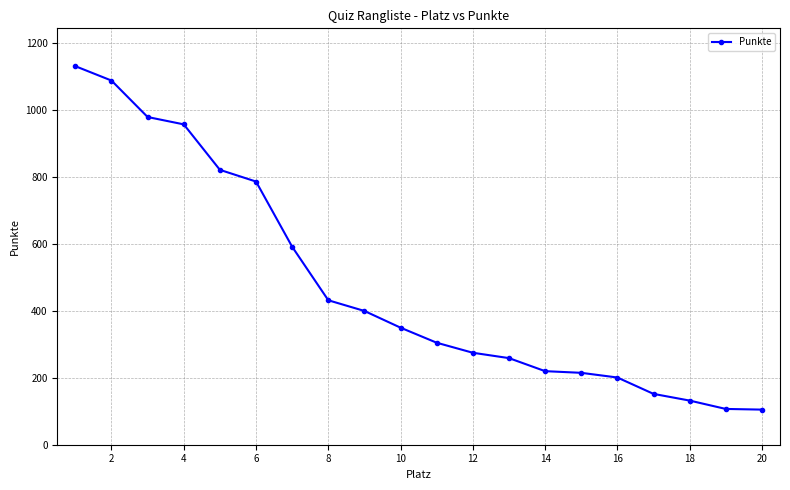

What is the value of the 18th point from the left?

132